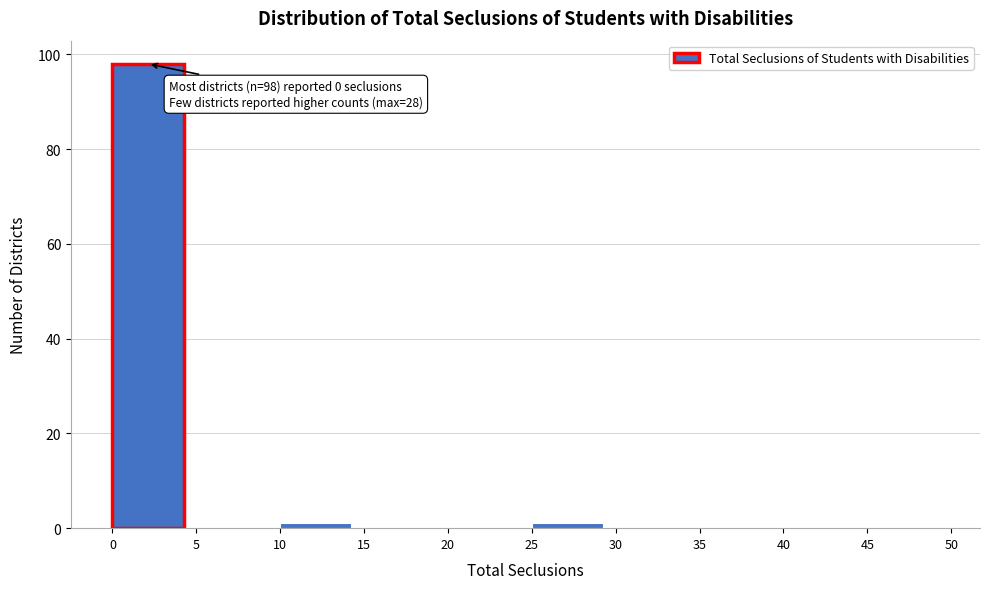

Over which range of the x-axis is the bar tallest?

0 to 5